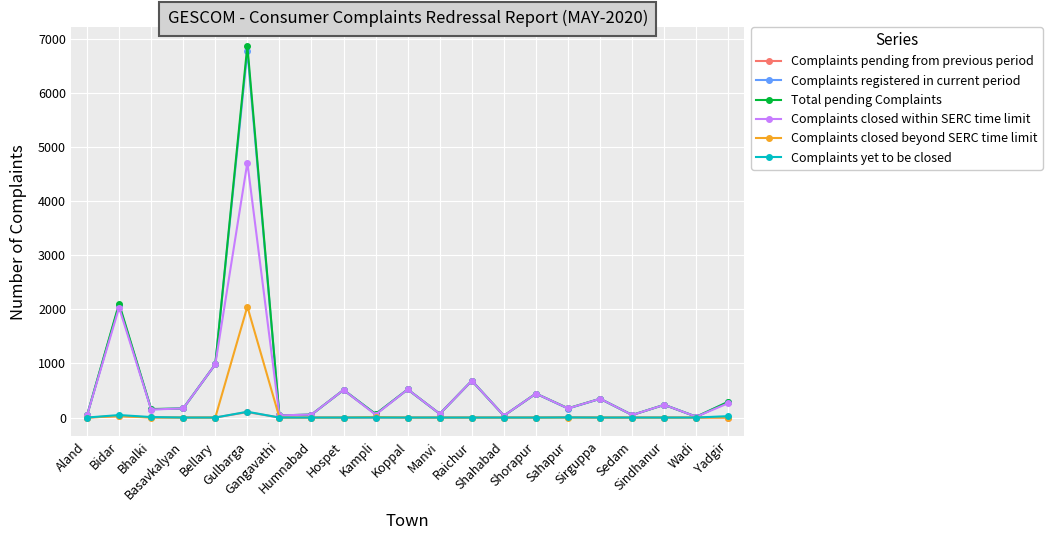

How many lines are shown in the chart?

6